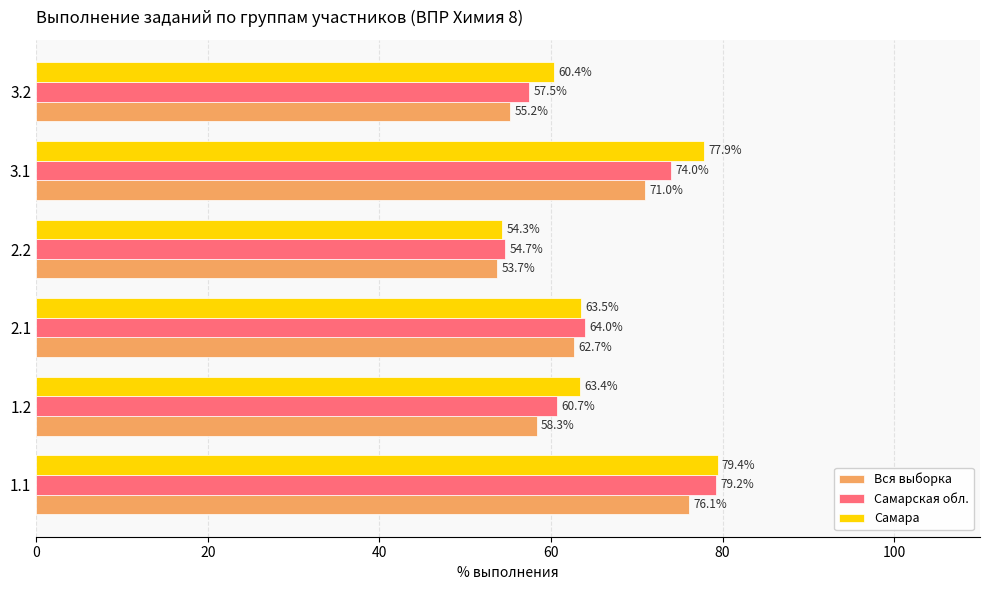

What are all the series names shown in the legend?

Вся выборка, Самарская обл., Самара